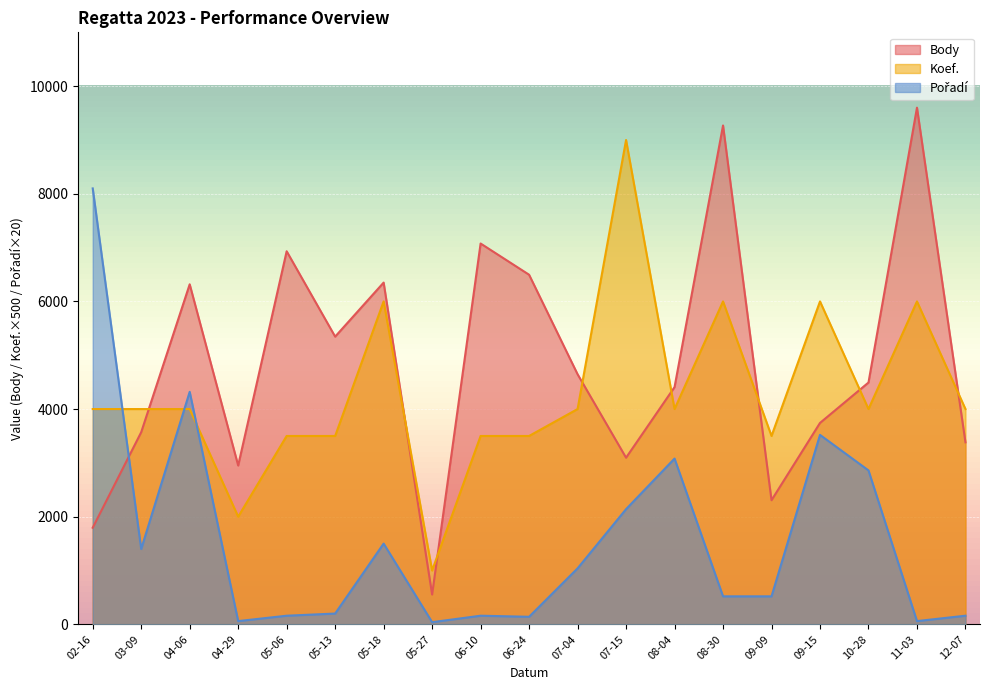

What is the difference between the highest and lowest values at 05-18?

4850